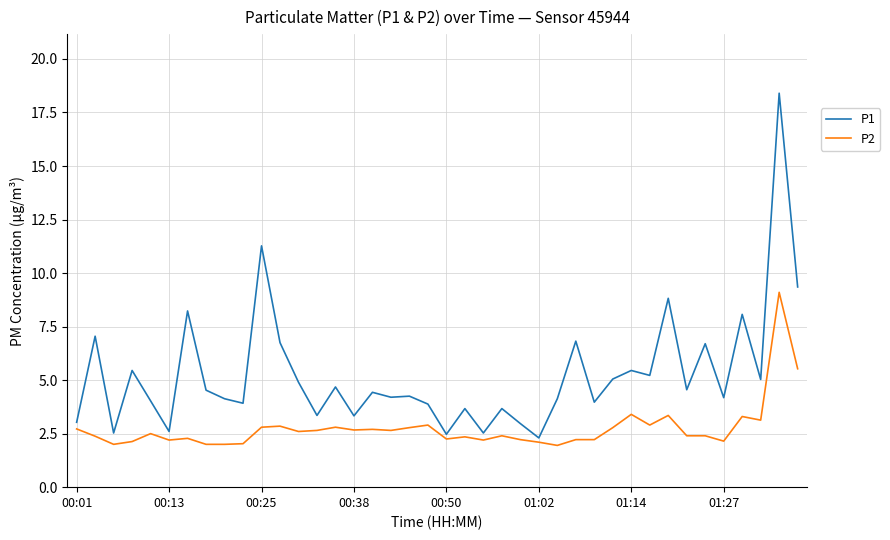

List the series in order of their peak value, lowest first.

P2, P1